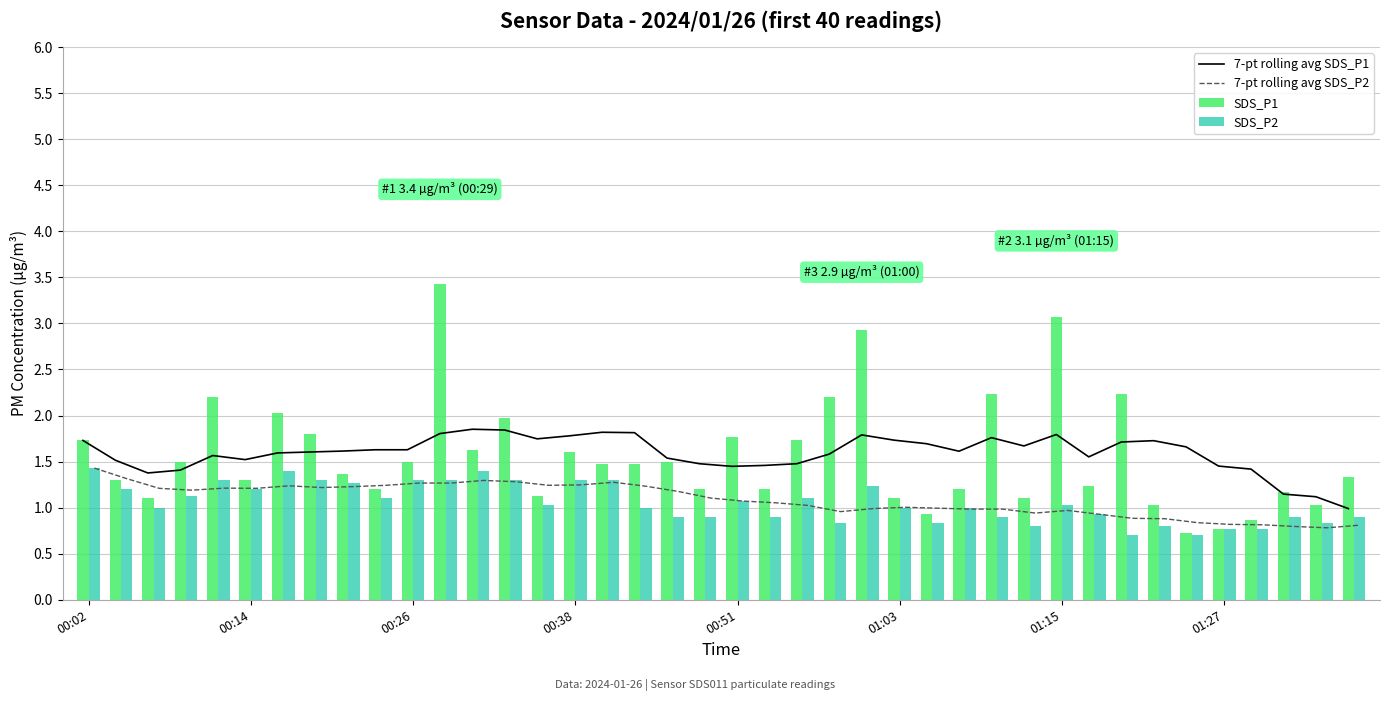

The value of SDS_P2 at 01:27 is 1.1. True or false?

False